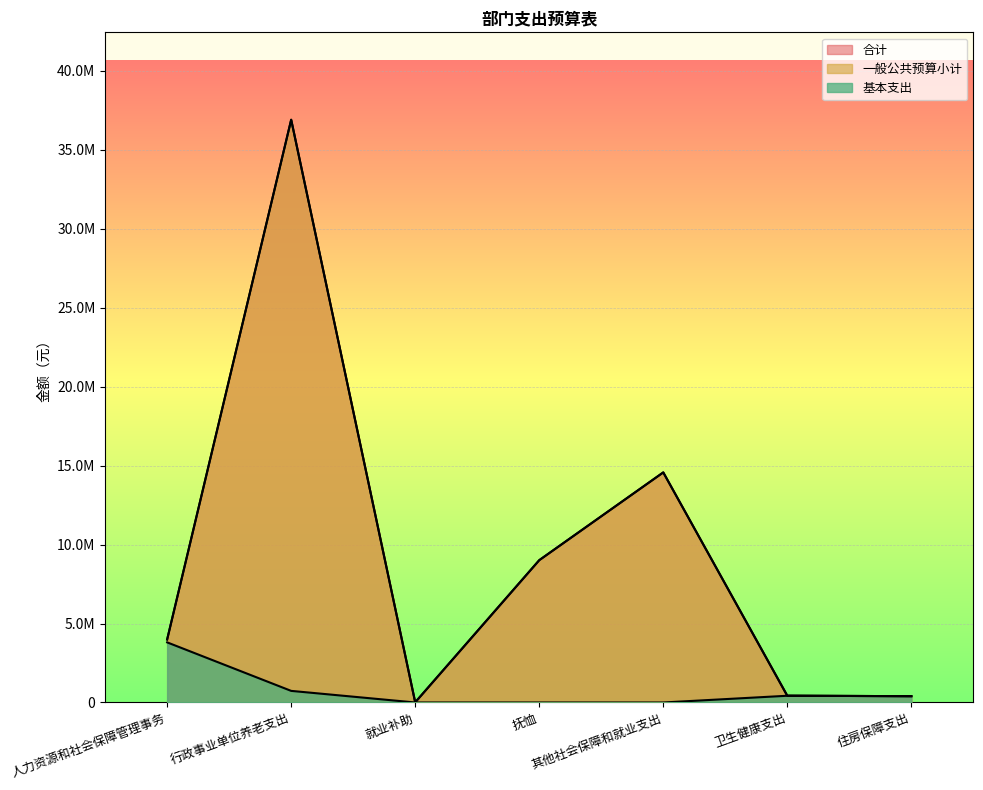

Where does the 基本支出 series first go above 400080?

人力资源和社会保障管理事务